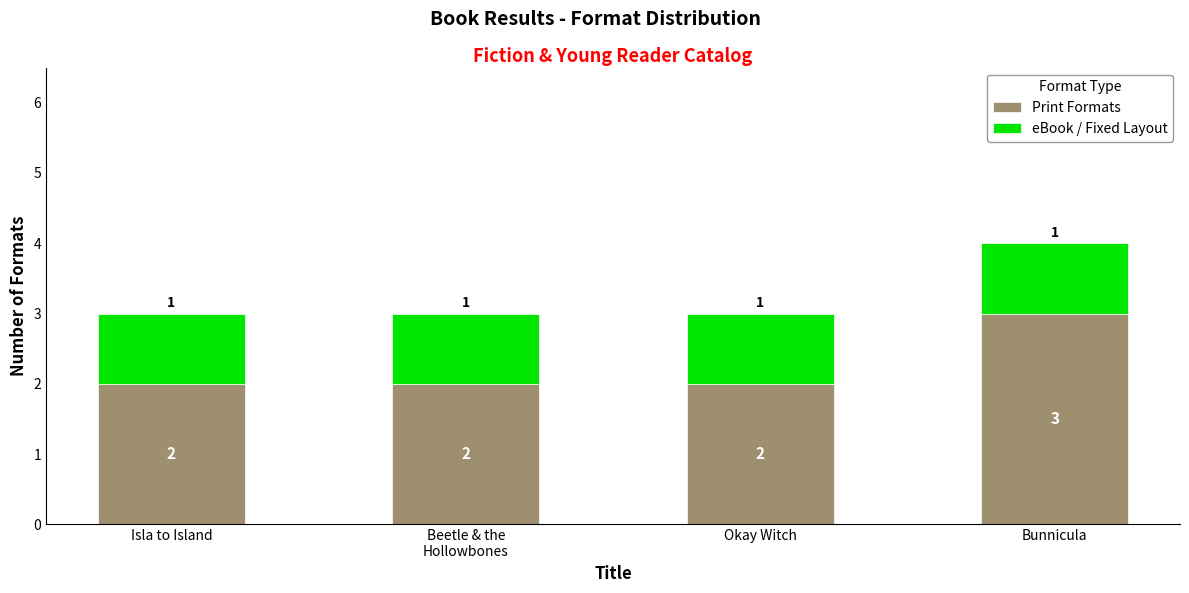

Is it true that Print Formats equals 3 at Isla to Island?

False